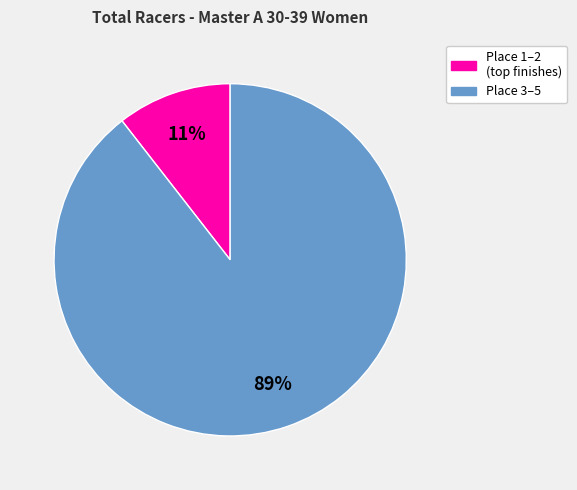

To the nearest percent, what is the average slice percentage?

50%